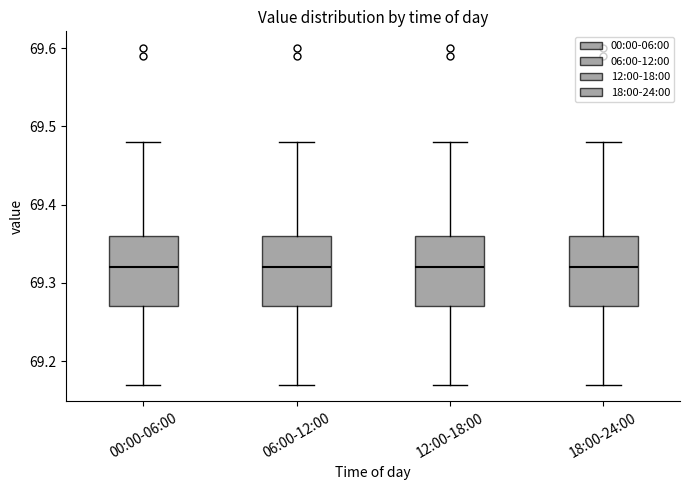

Where is the lower edge of the box for 06:00-12:00 on the y-axis? The values are not printed on the chart, so give them approximately, as read against the axis.

69.27